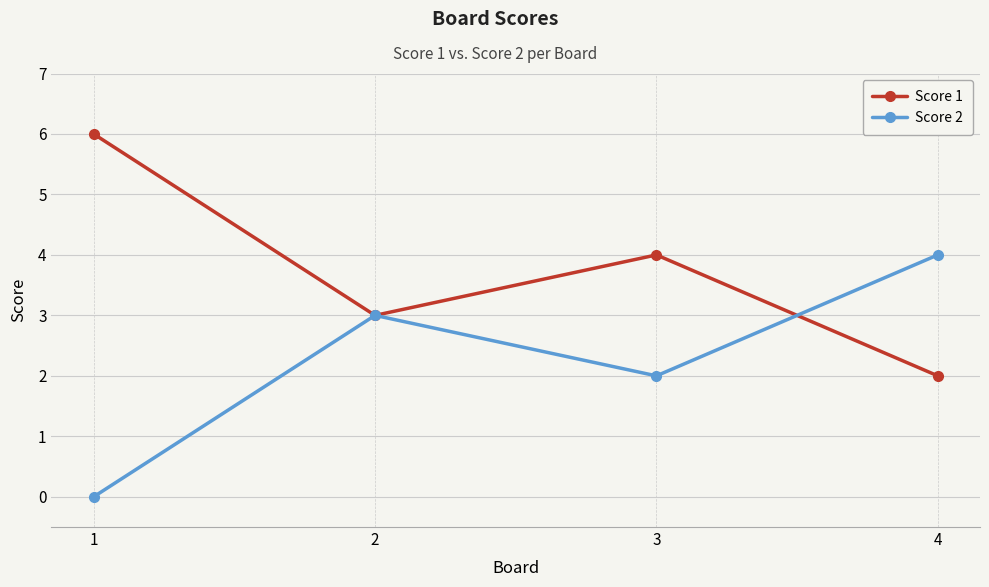

What is the highest value of the Score 1 series?

6